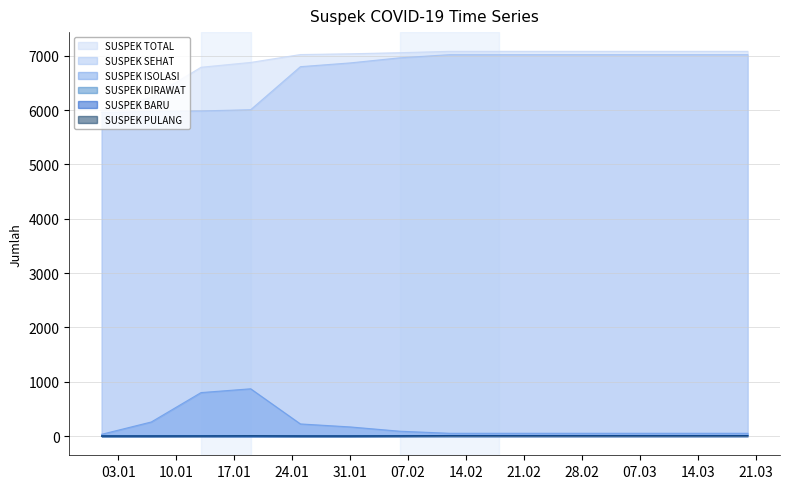

What is the label of the 8th point from the left?

2022-02-12